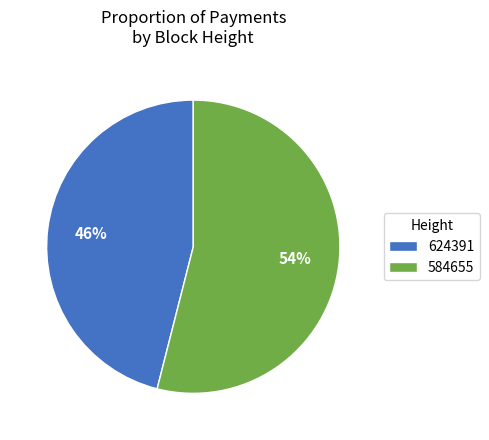

Does any single category account for the majority?

Yes